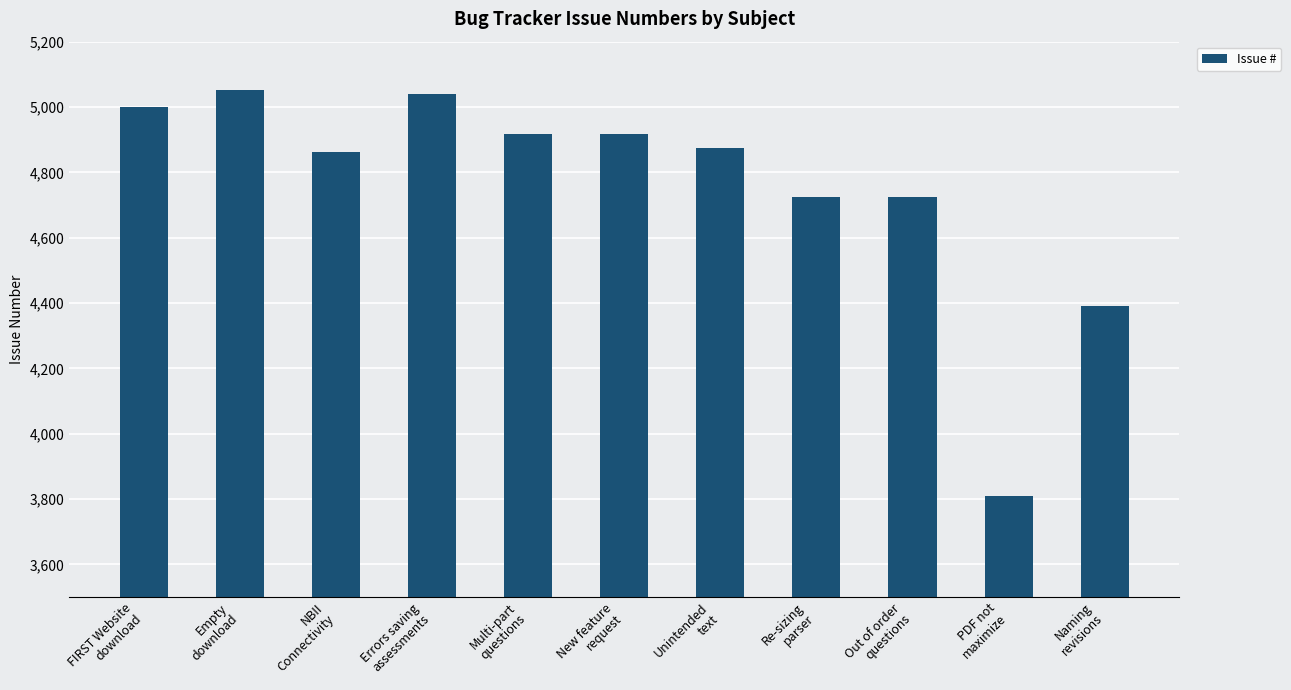

What position from the left is Naming
revisions?

11